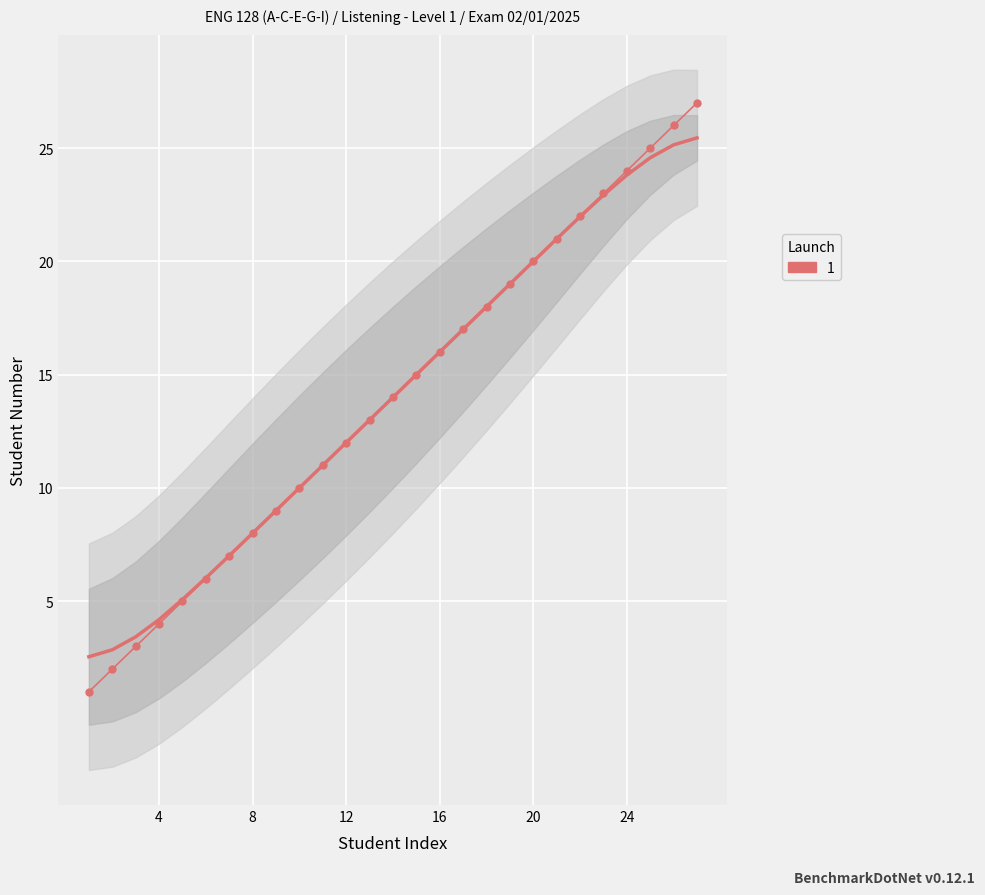

Is it true that the value at 21 is 37?

False